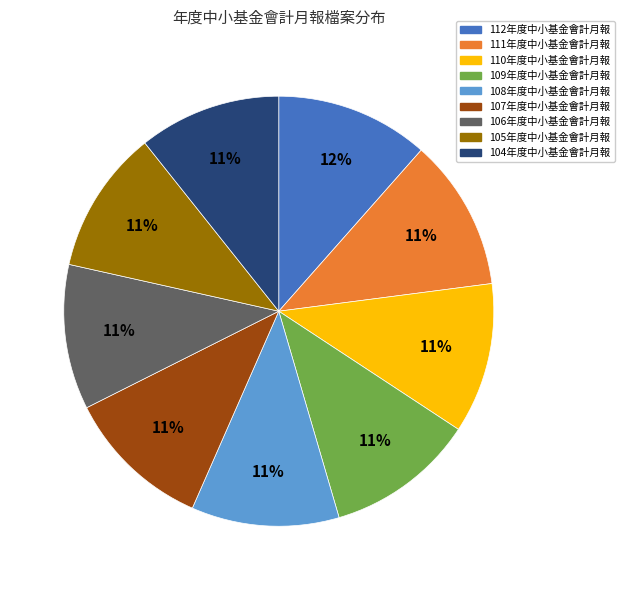

To the nearest percent, what portion does 107年度中小基金會計月報 represent?

11%